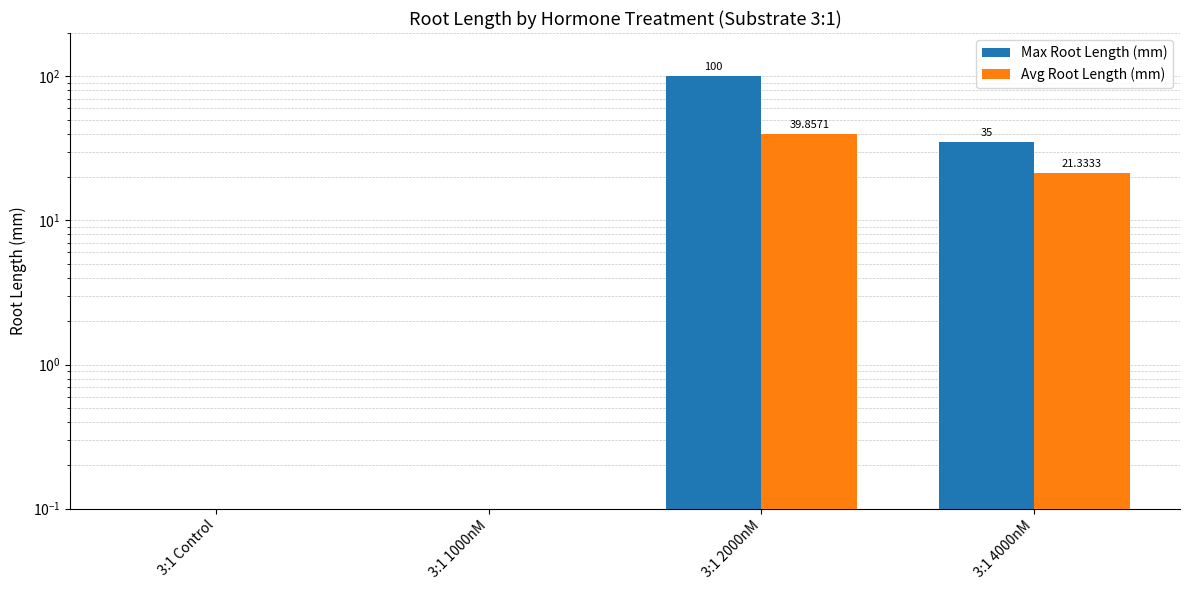

At which label does Max Root Length (mm) reach its minimum?

3:1 Control